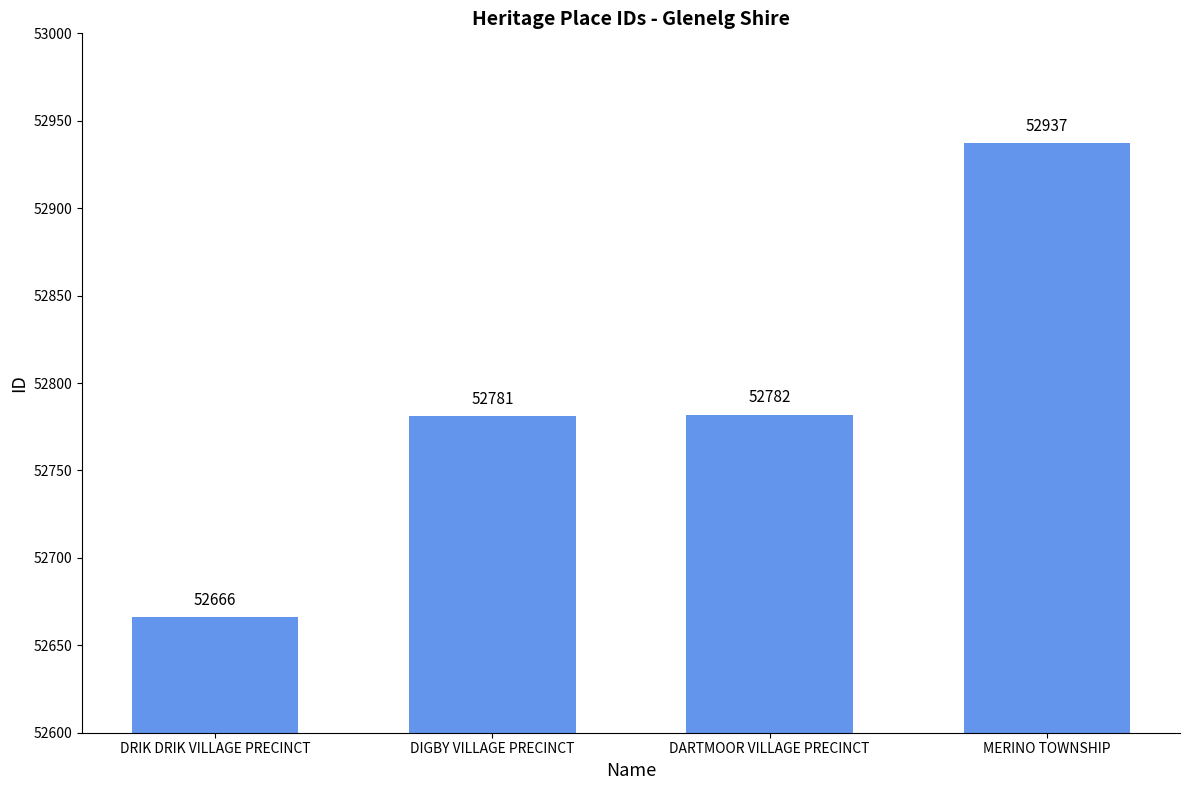

What is the label of the 1st bar from the right?

MERINO TOWNSHIP